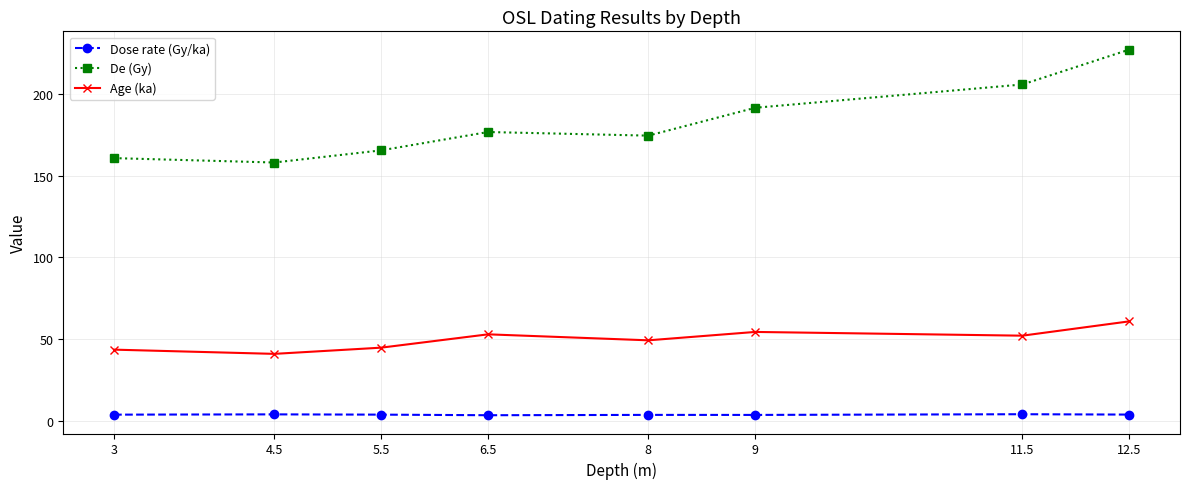

What is the value of the Age (ka) point at the 8th from the left?

60.8